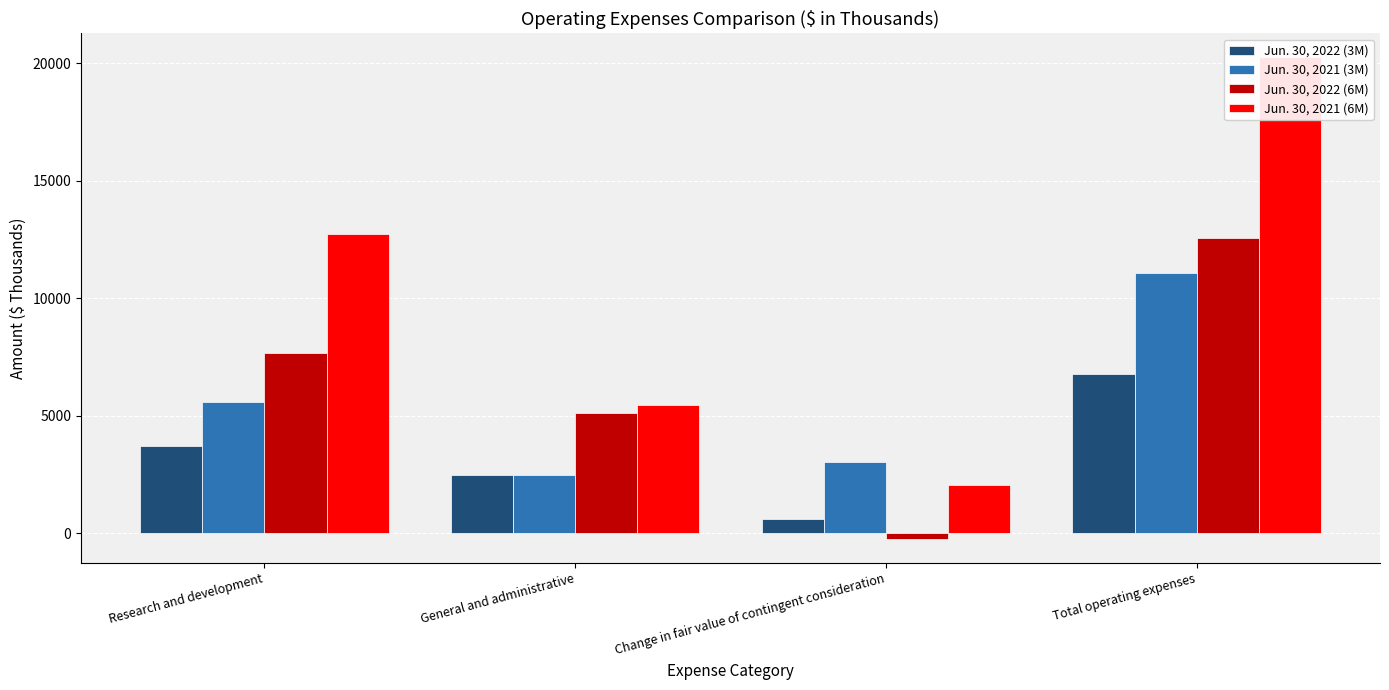

Reading right to left, what are all the values shown in this chart?

Jun. 30, 2022 (3M): 6779	616	2467	3696
Jun. 30, 2021 (3M): 11085	3034	2464	5587
Jun. 30, 2022 (6M): 12552	-242	5110	7684
Jun. 30, 2021 (6M): 20241	2047	5443	12751